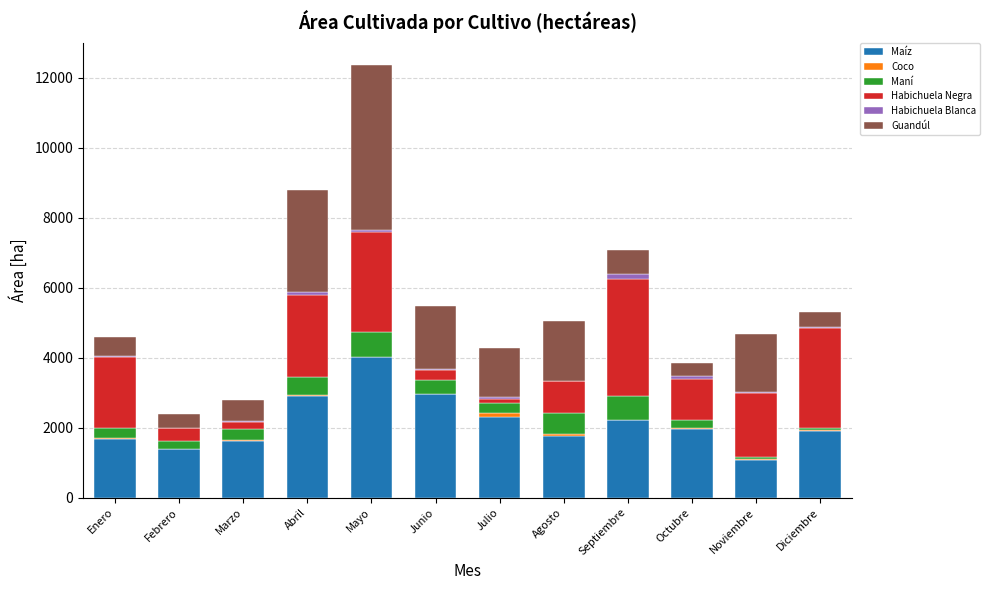

At which category is the sum across all series the highest?

Mayo